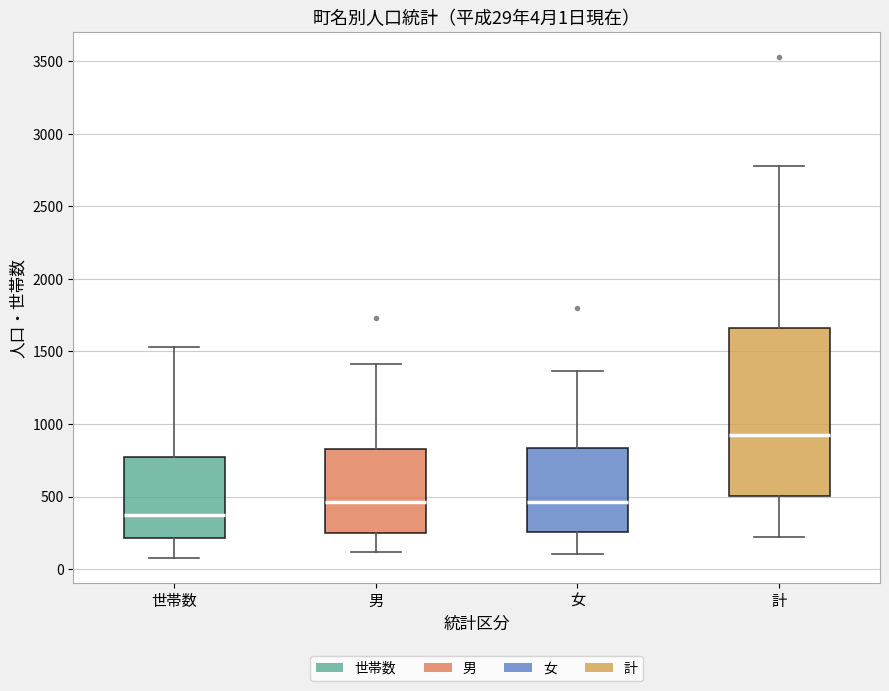

Comparing the boxes themselves (not the whiskers), which one is the tallest?

計